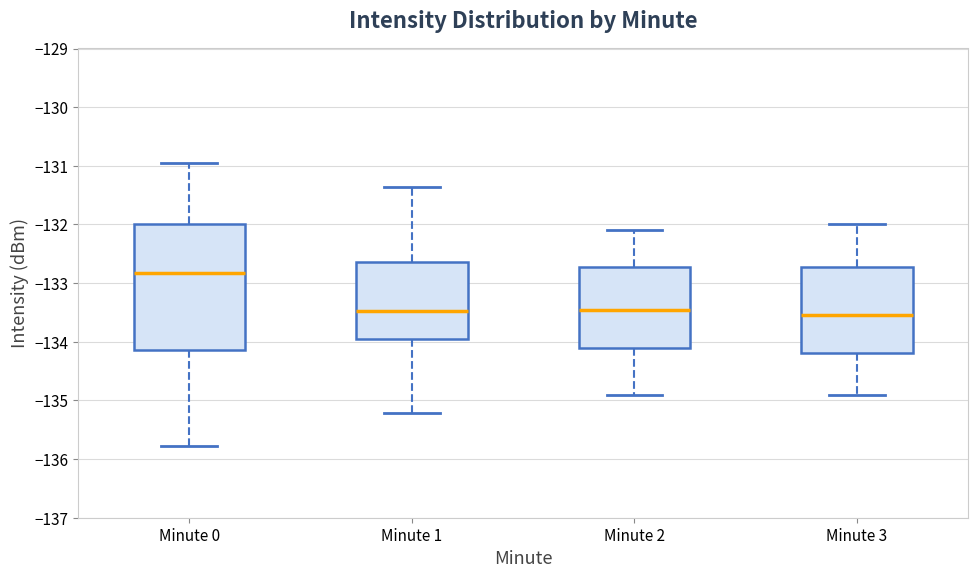

Which box has the highest median line?

Minute 0